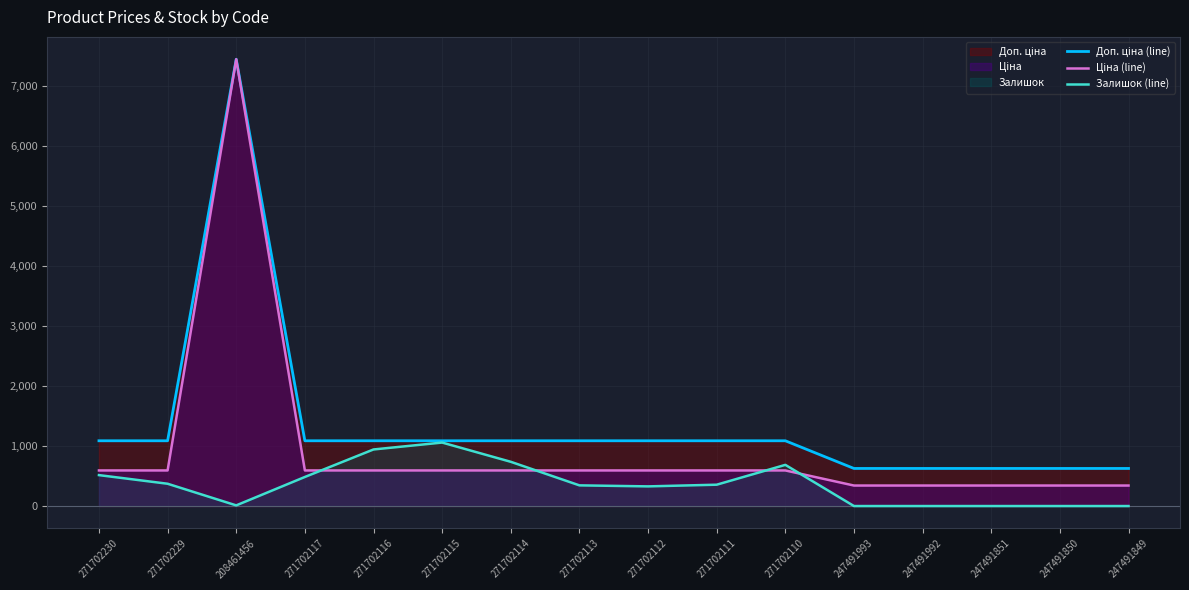

How many interior local peaks does the Доп. ціна (line) series have?

1